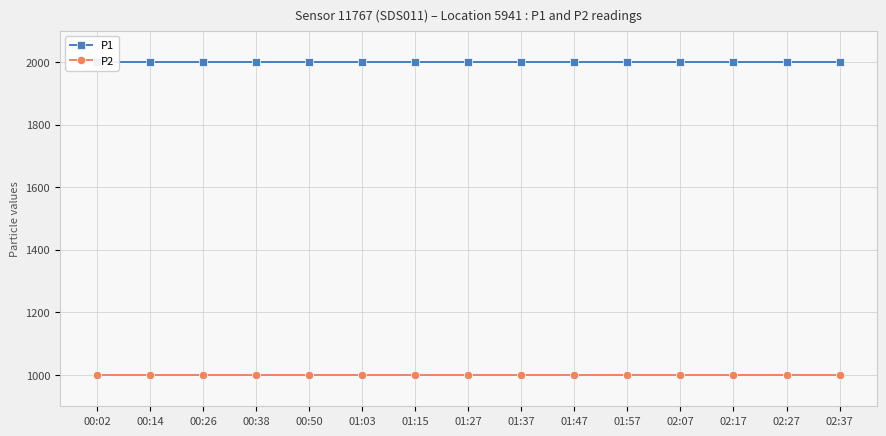

At which label does P2 reach its peak?

00:02